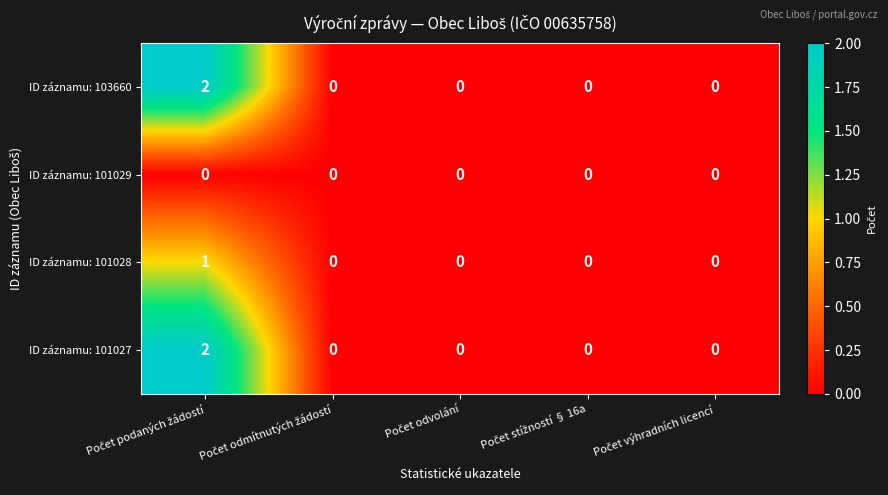

Count the ID záznamu: 101028 values in the range 0 to 1.

5